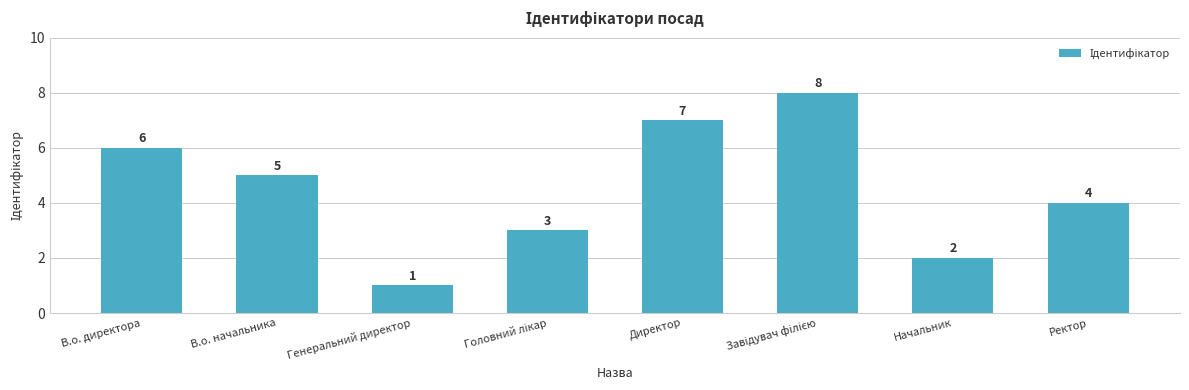

Read the value at Начальник.

2